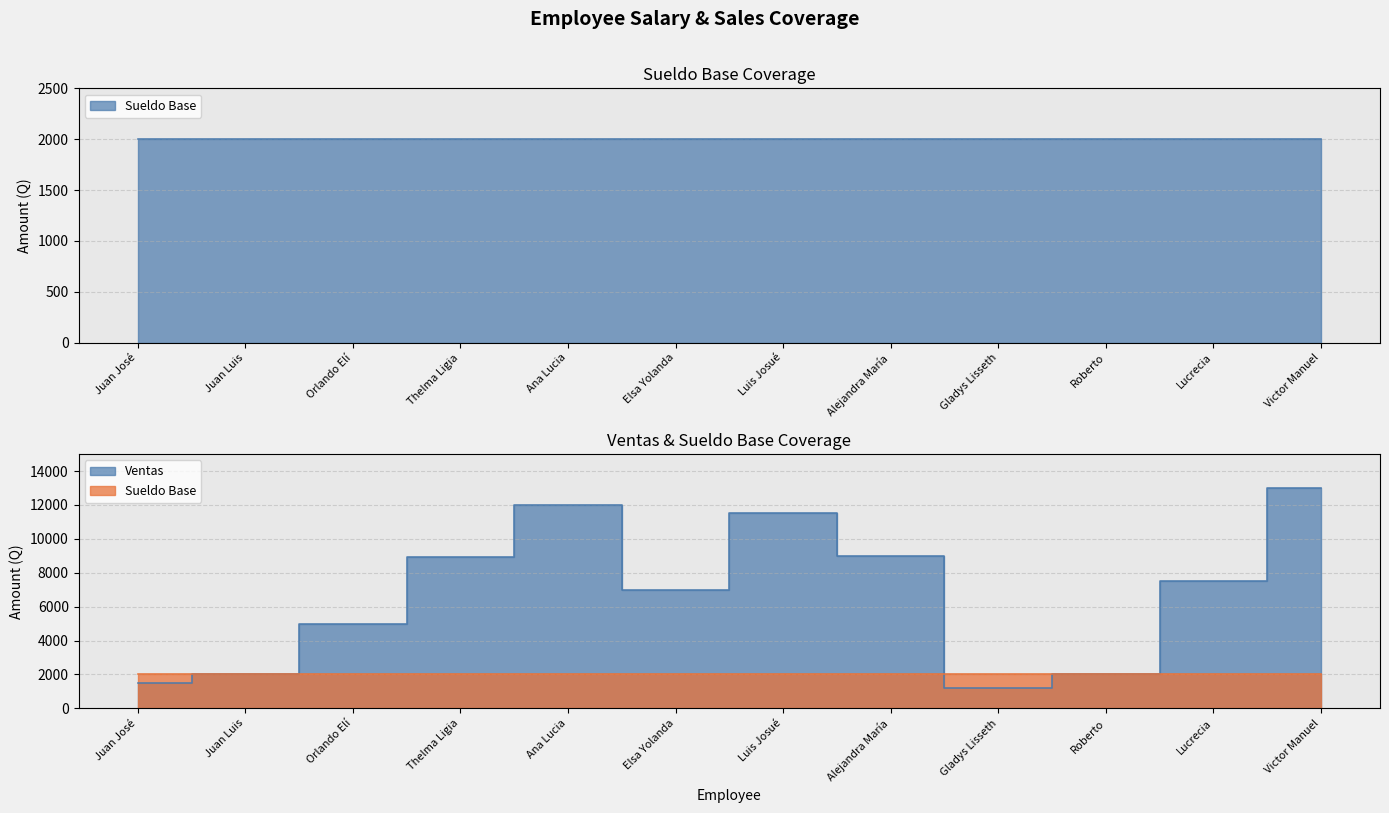

What is the label of the 5th point from the right?

Alejandra María